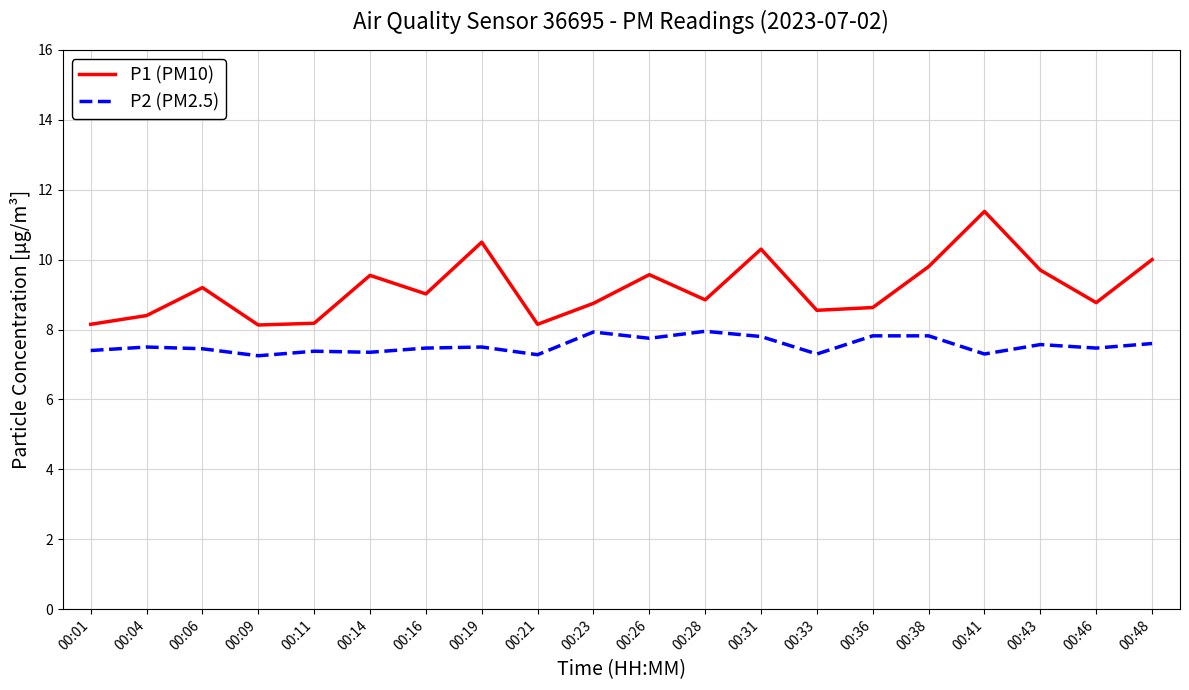

True or false: P1 (PM10) has a value of 9.0 at 00:16.

True